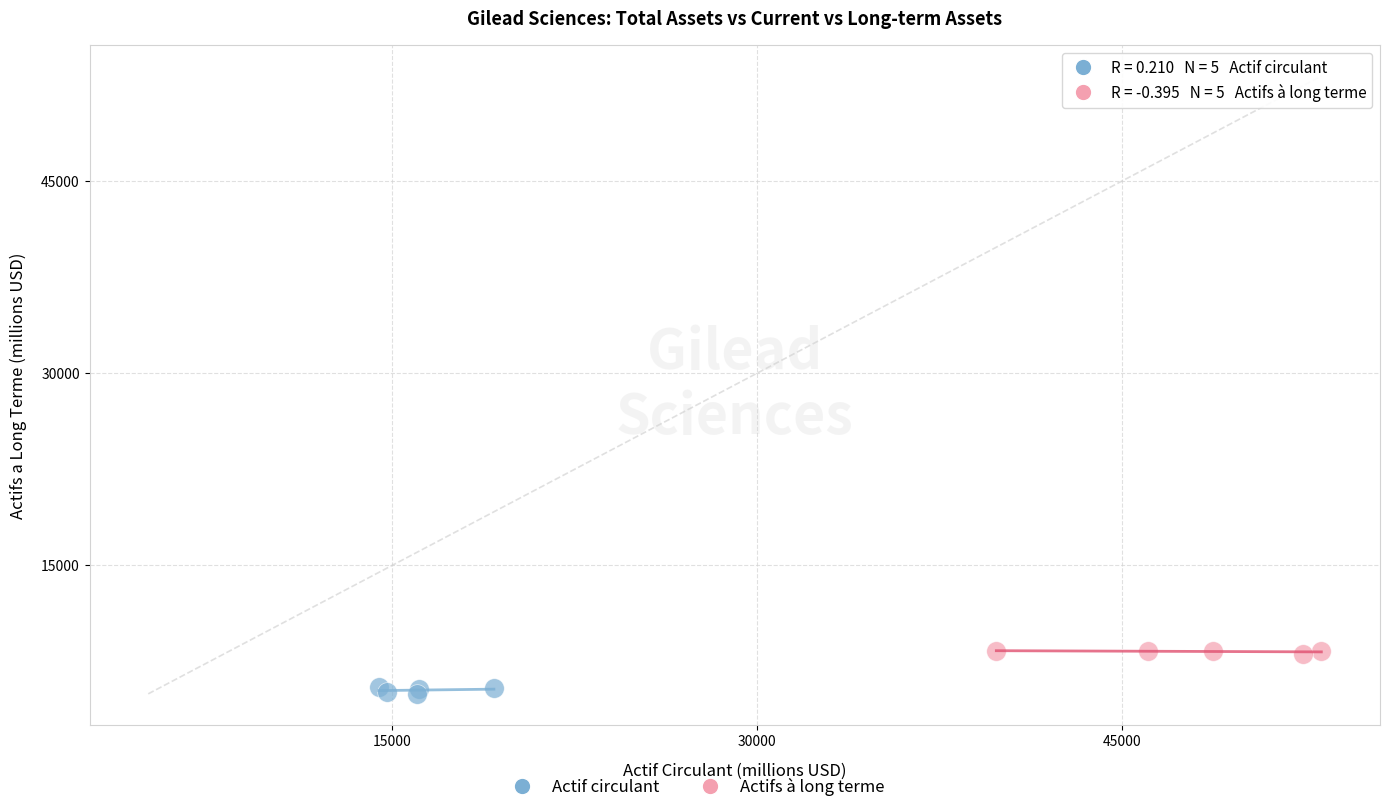

Which series has the widest spread of Y values?

Actif circulant